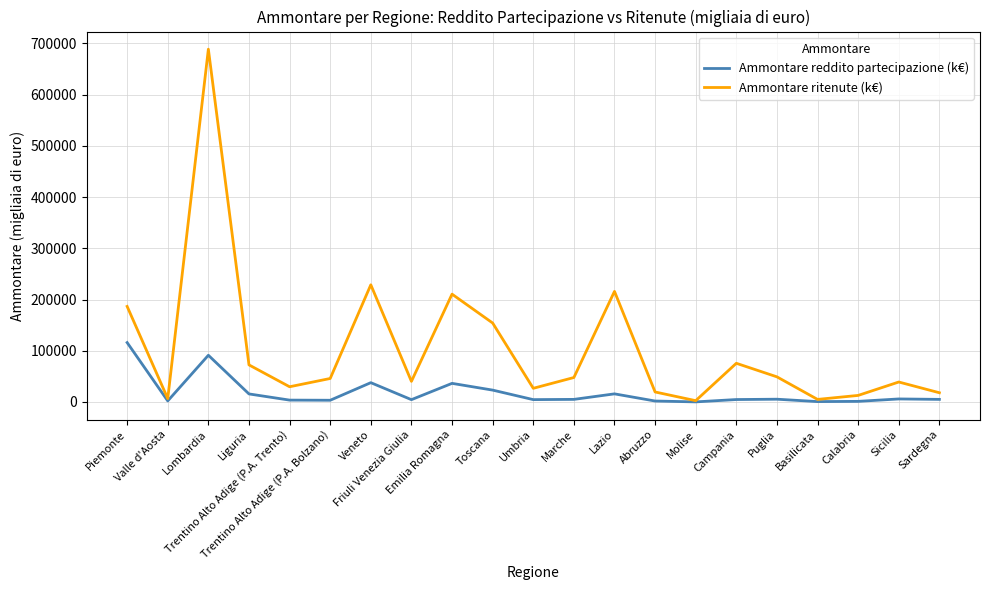

Which series has the widest spread of values?

Ammontare ritenute (k€)